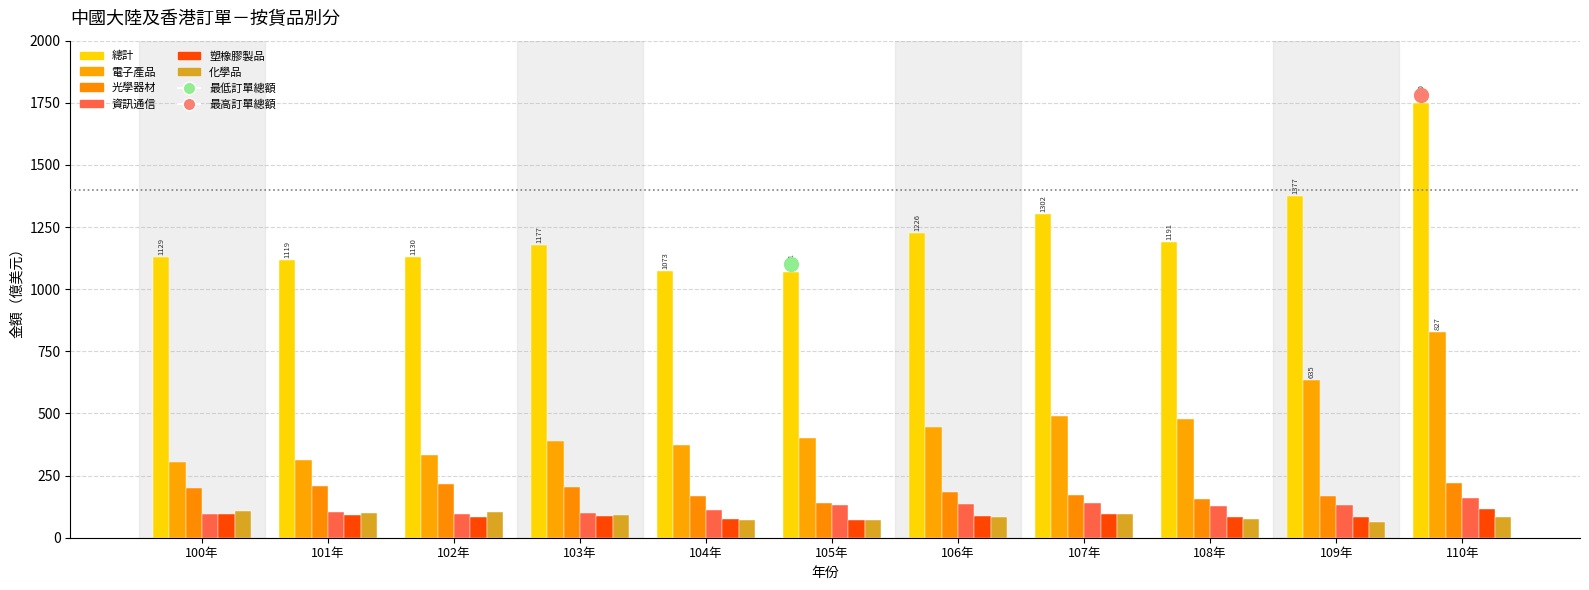

What is the spread (max minus min) of values at 102年?

1045.2